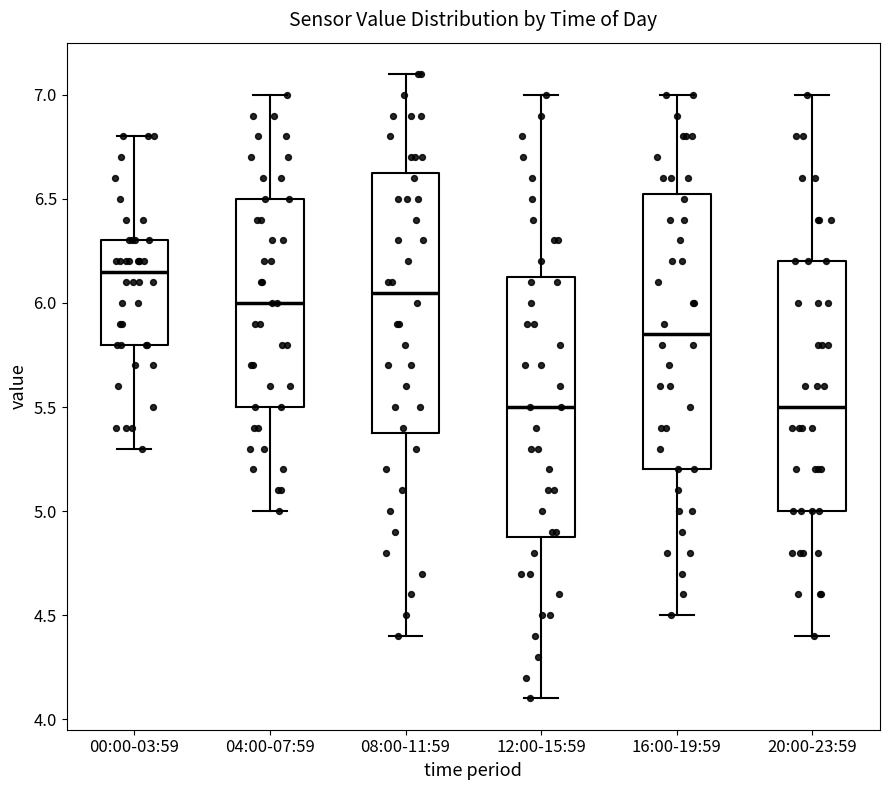

Reading left to right, read every box against the y-axis: the position of its median line, the range the box covers, and the ends of its whiskers. The values are not printed on the chart, so give them approximately, as read against the axis.

00:00-03:59: median 6.15, box 5.80 to 6.30, whiskers 5.30 to 6.80
04:00-07:59: median 6.00, box 5.50 to 6.50, whiskers 5.00 to 7.00
08:00-11:59: median 6.05, box 5.40 to 6.65, whiskers 4.40 to 7.10
12:00-15:59: median 5.50, box 4.90 to 6.15, whiskers 4.10 to 7.00
16:00-19:59: median 5.85, box 5.20 to 6.55, whiskers 4.50 to 7.00
20:00-23:59: median 5.50, box 5.00 to 6.20, whiskers 4.40 to 7.00